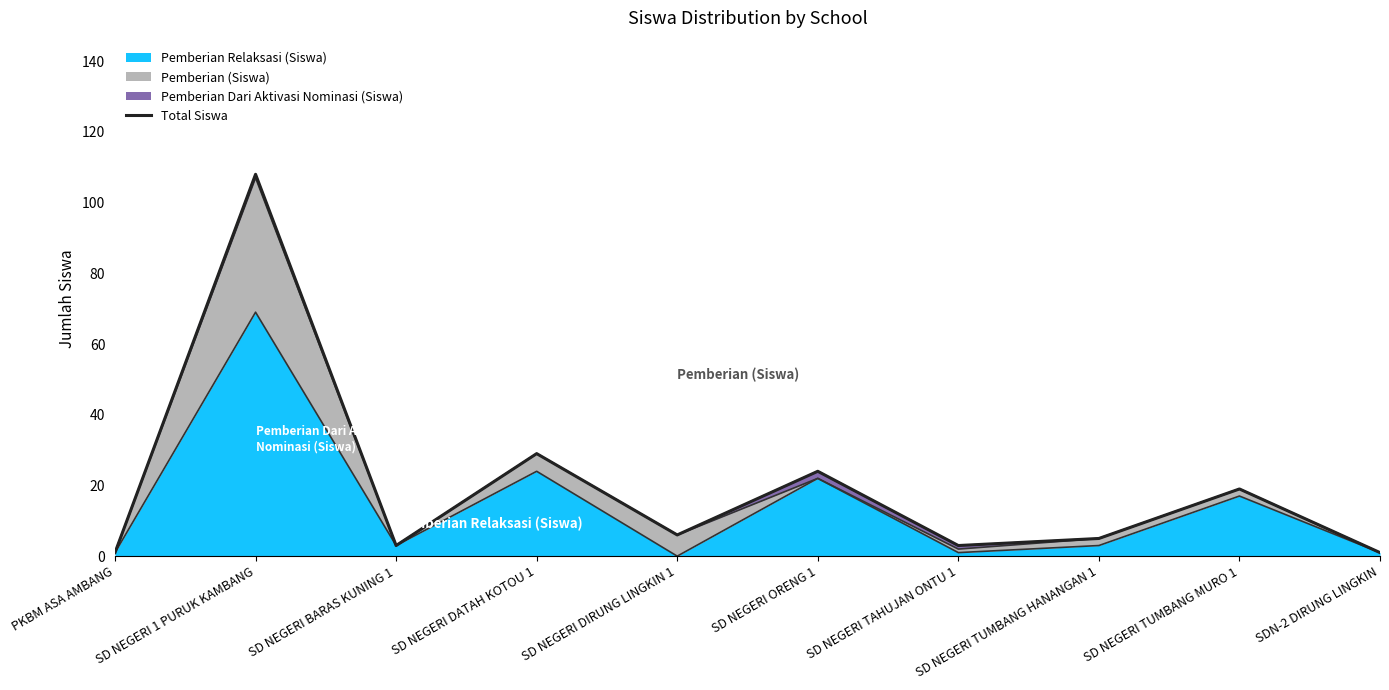

Where is the first local minimum?

SD NEGERI BARAS KUNING 1